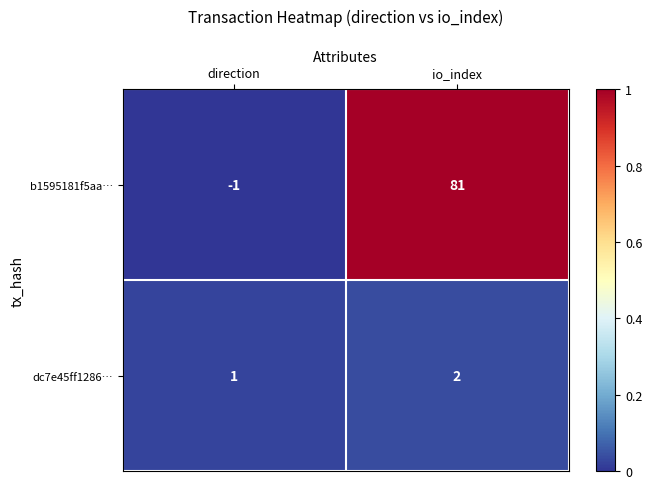

Where is b1595181f5aa… nearest to the value 40?

direction